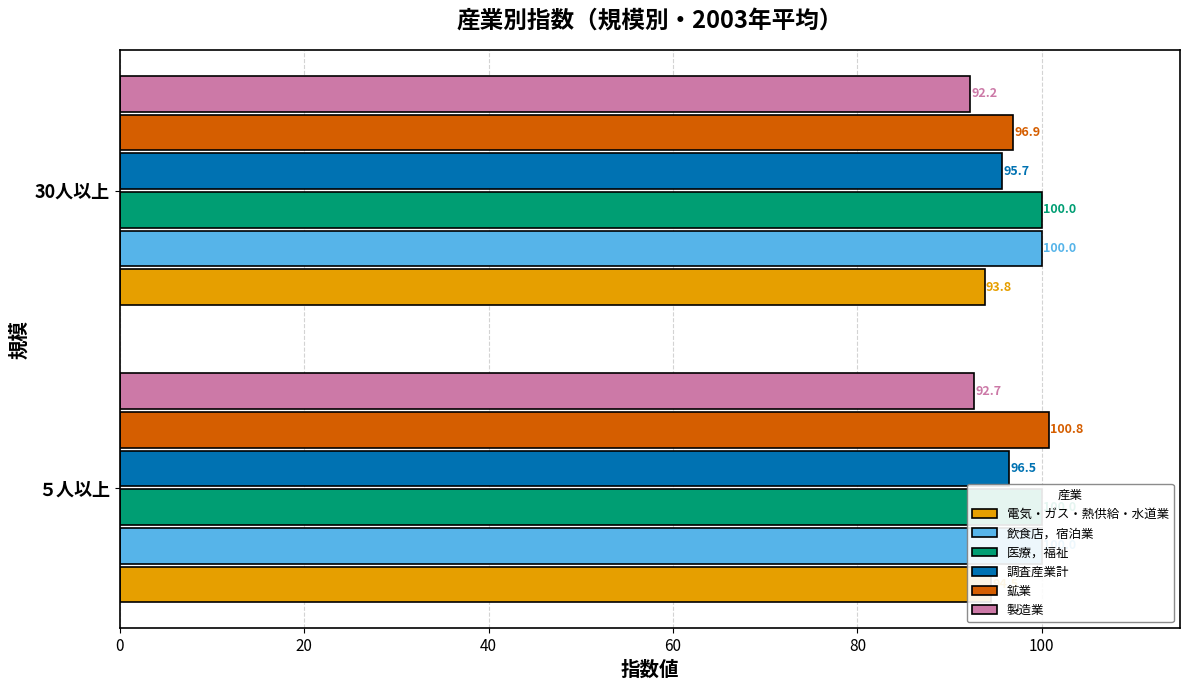

What is the average value of the 製造業 series?

92.5